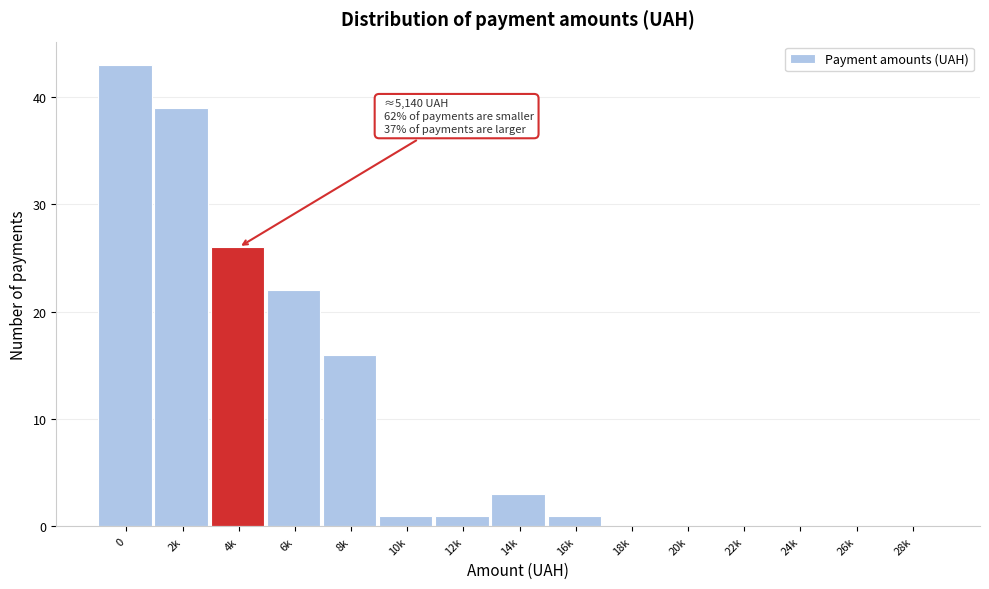

Reading left to right, list all the values displayed in this chart.

0=43	2k=39	4k=26	6k=22	8k=16	10k=1	12k=1	14k=3	16k=1	18k=0	20k=0	22k=0	24k=0	26k=0	28k=0